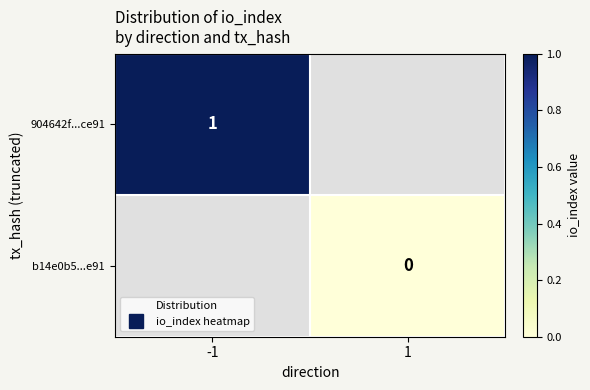

How many positive values does the 904642f...ce91 series have?

1